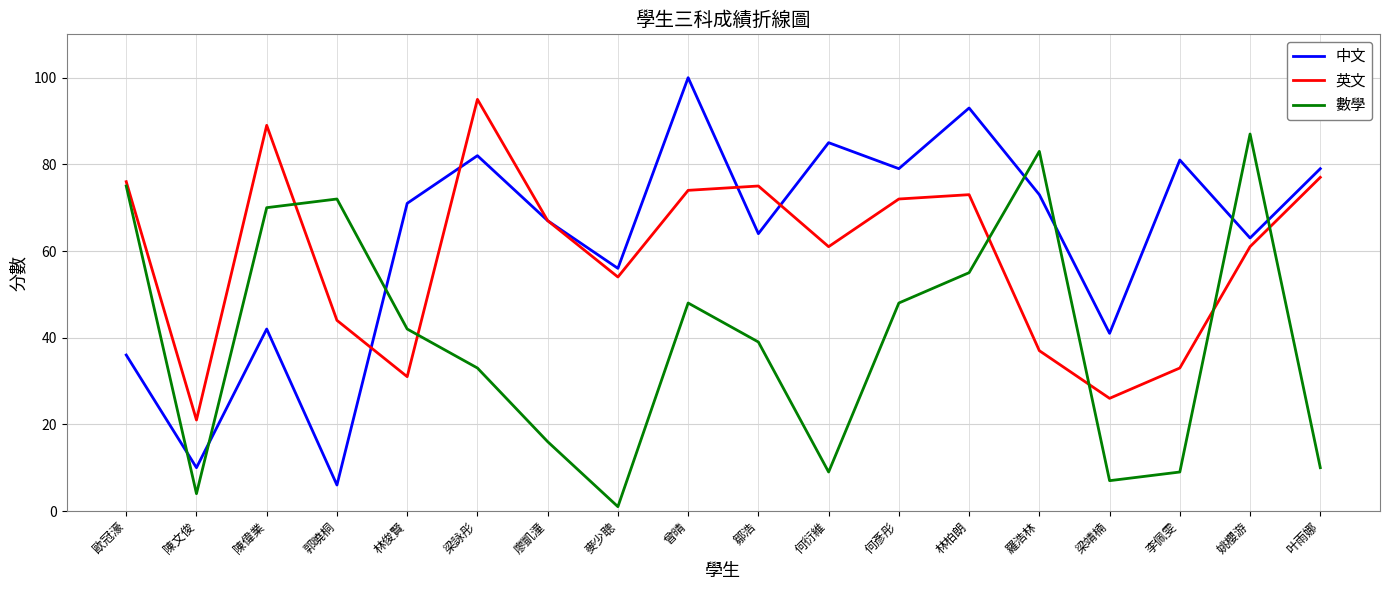

In 中文, how many points are higher than both neighbors (excluding endpoints)?

6